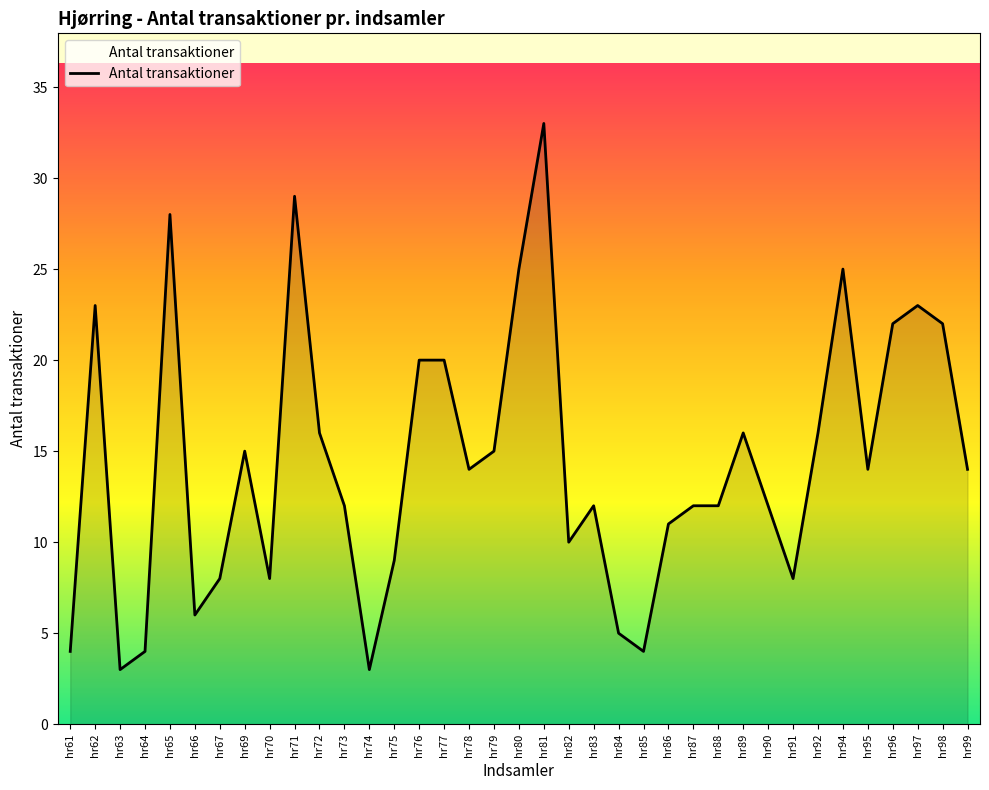

What is the difference between the values at hr75 and hr74?

6